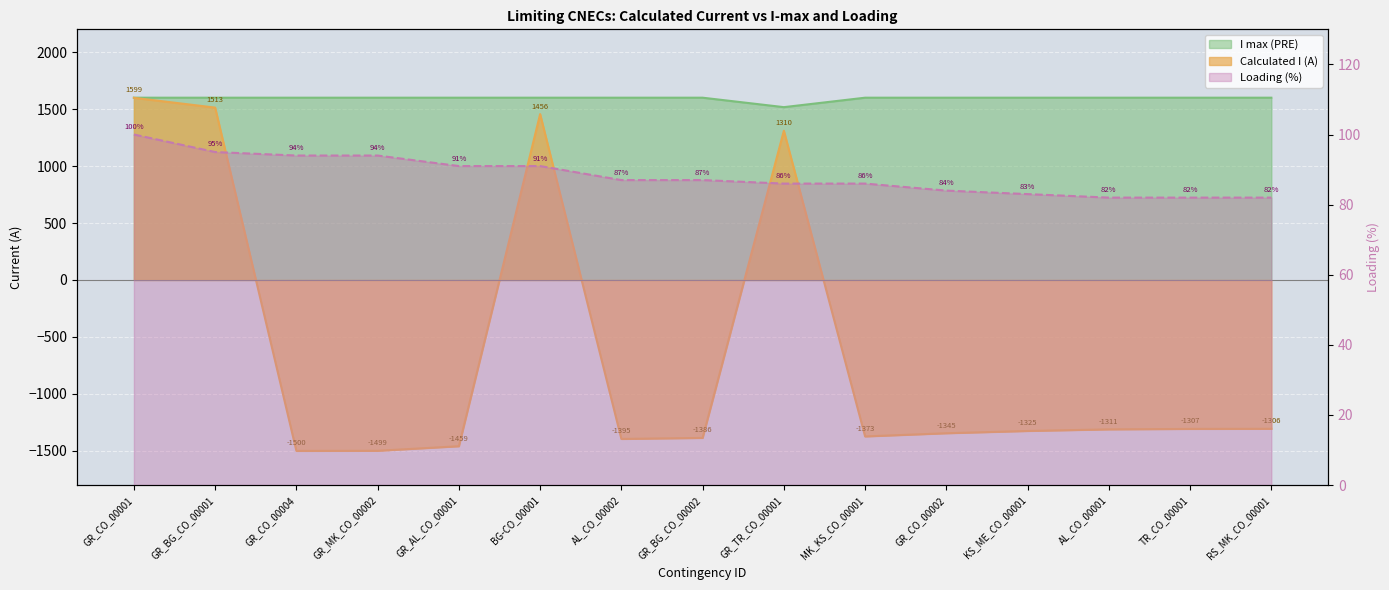

What is the total value across all series at GR_CO_00002?

339